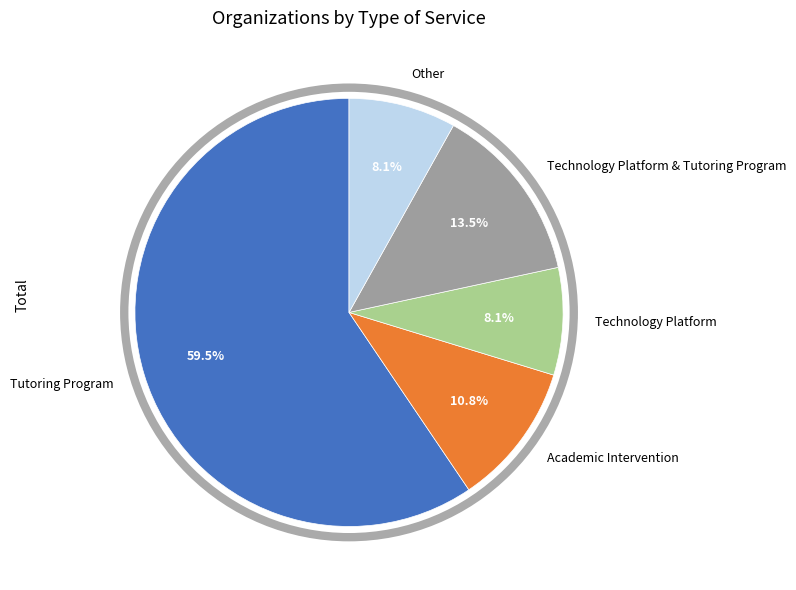

Between Tutoring Program and Academic Intervention, which is larger?

Tutoring Program